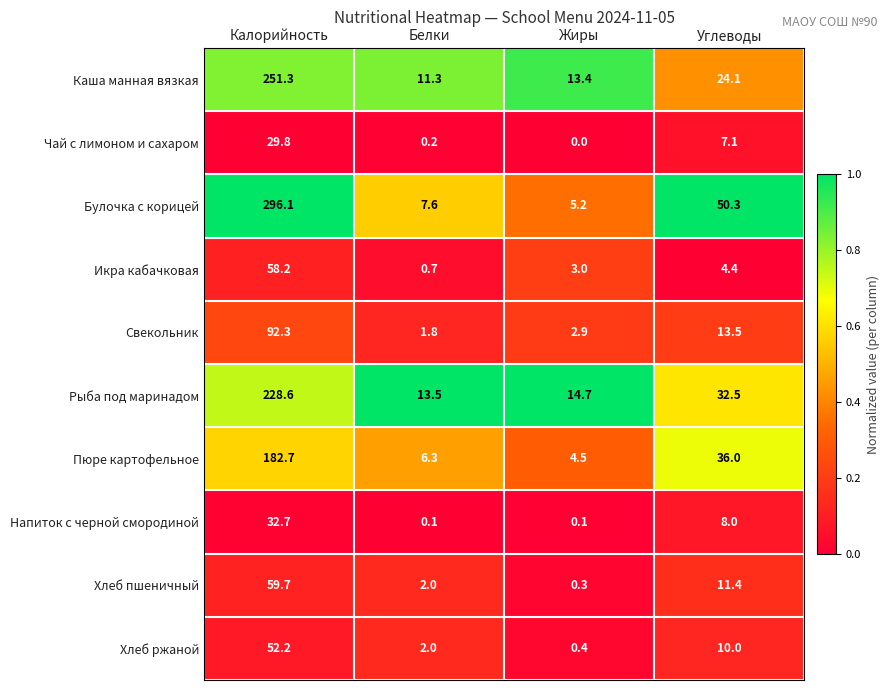

At Калорийность, list the series in order from largest to smallest.

Булочка с корицей, Каша манная вязкая, Рыба под маринадом, Пюре картофельное, Свекольник, Хлеб пшеничный, Икра кабачковая, Хлеб ржаной, Напиток с черной смородиной, Чай с лимоном и сахаром